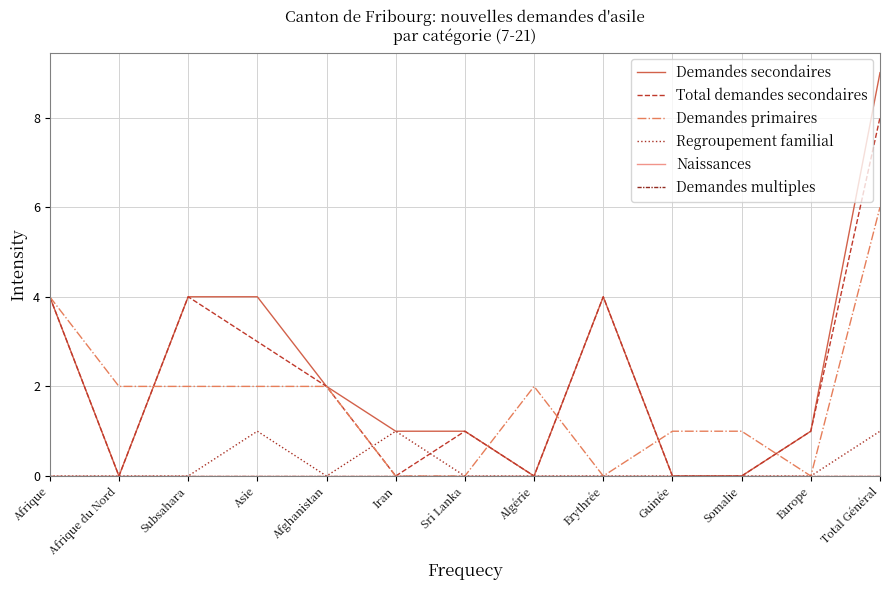

Is this an area chart (filled region under the line)?

No